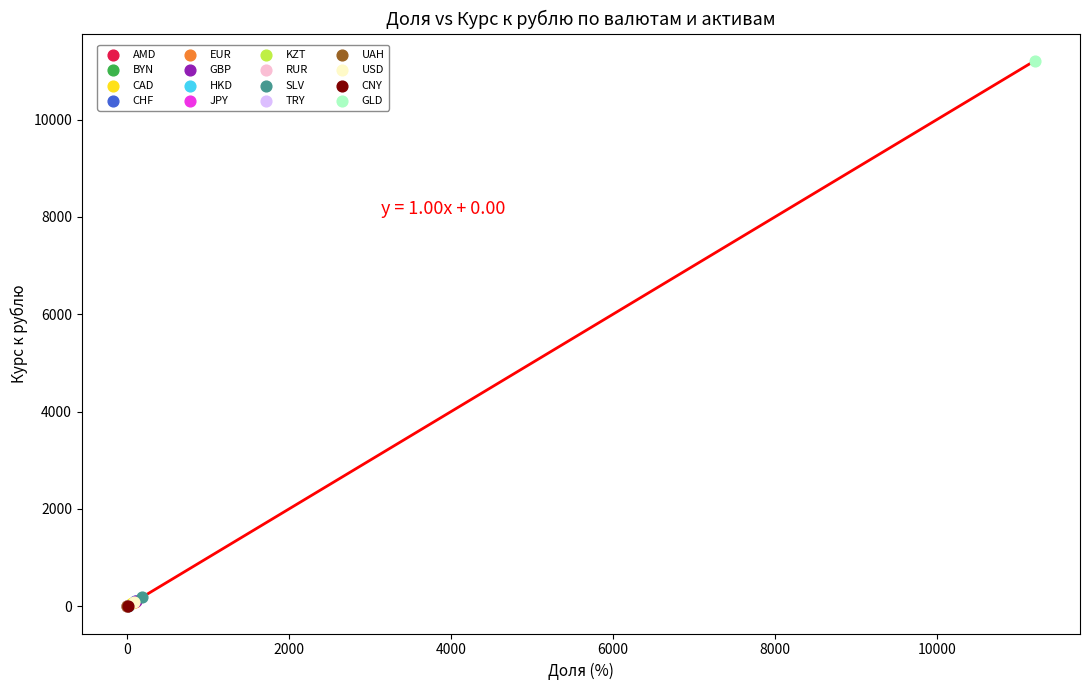

What are all the series names shown in the legend?

AMD, BYN, CAD, CHF, EUR, GBP, HKD, JPY, KZT, RUR, SLV, TRY, UAH, USD, CNY, GLD